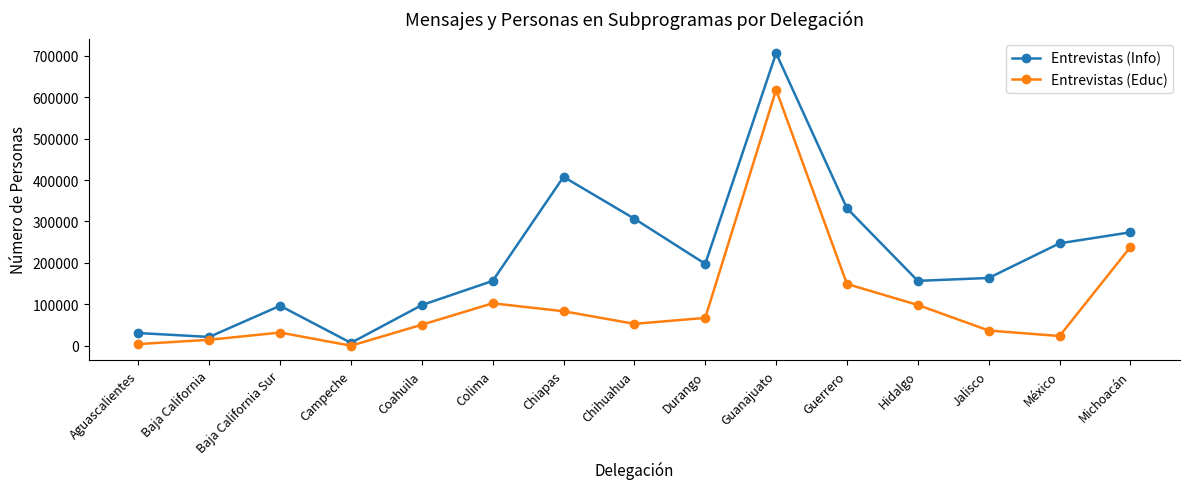

The value of Entrevistas (Educ) at Guanajuato is 305744. True or false?

False